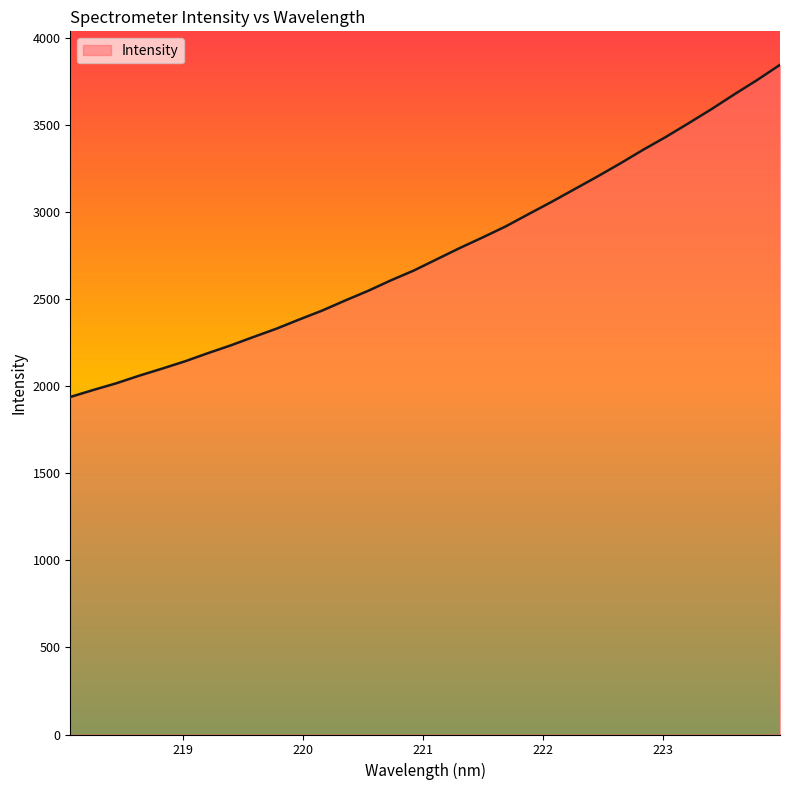

What is the maximum value shown in the chart?

3845.4